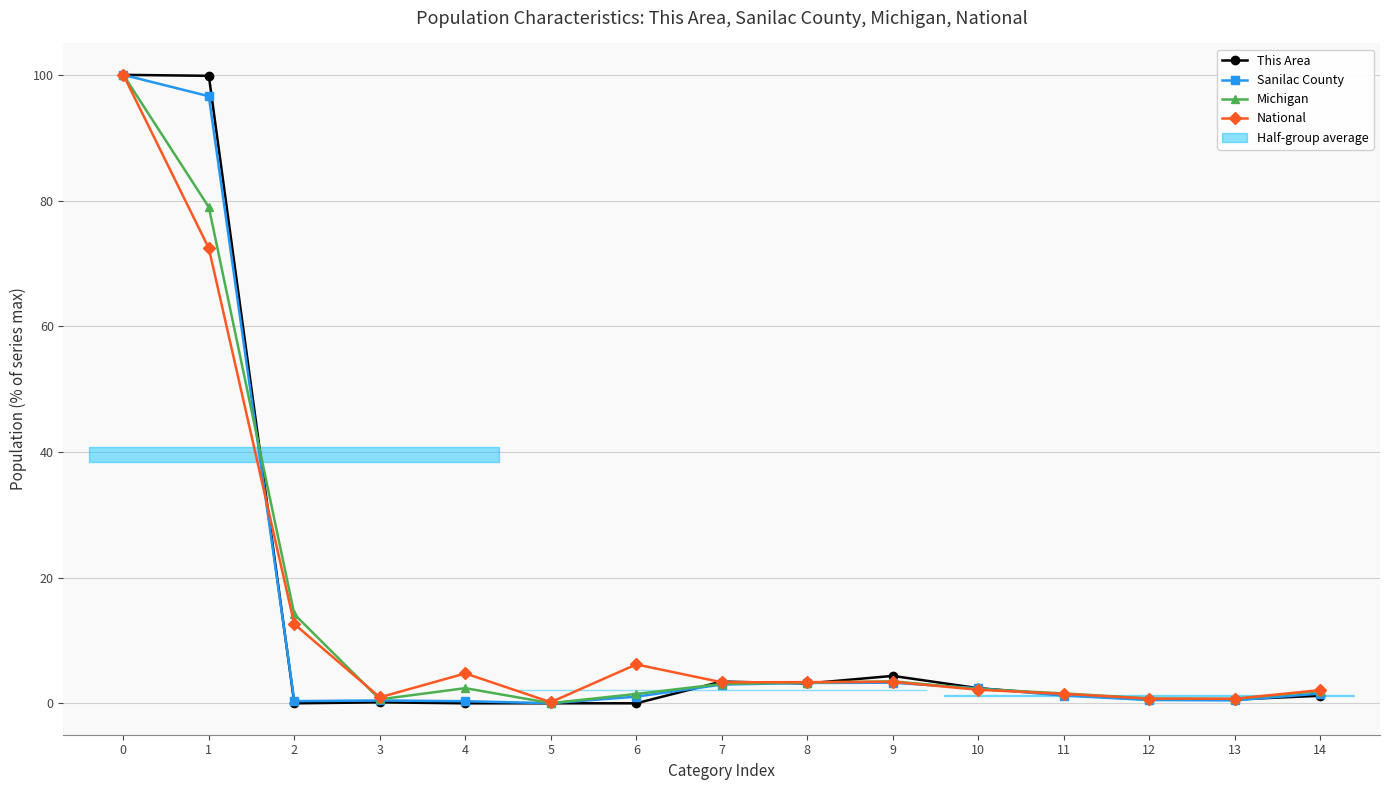

Does the chart display data point markers on the line(s)?

Yes